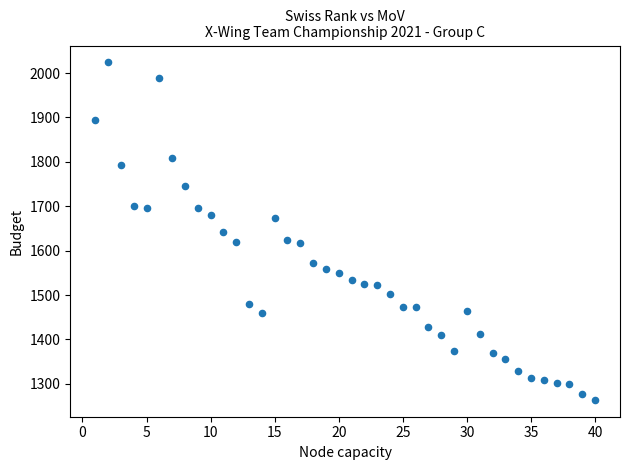

What is the range of Y values (max minus min)?

760